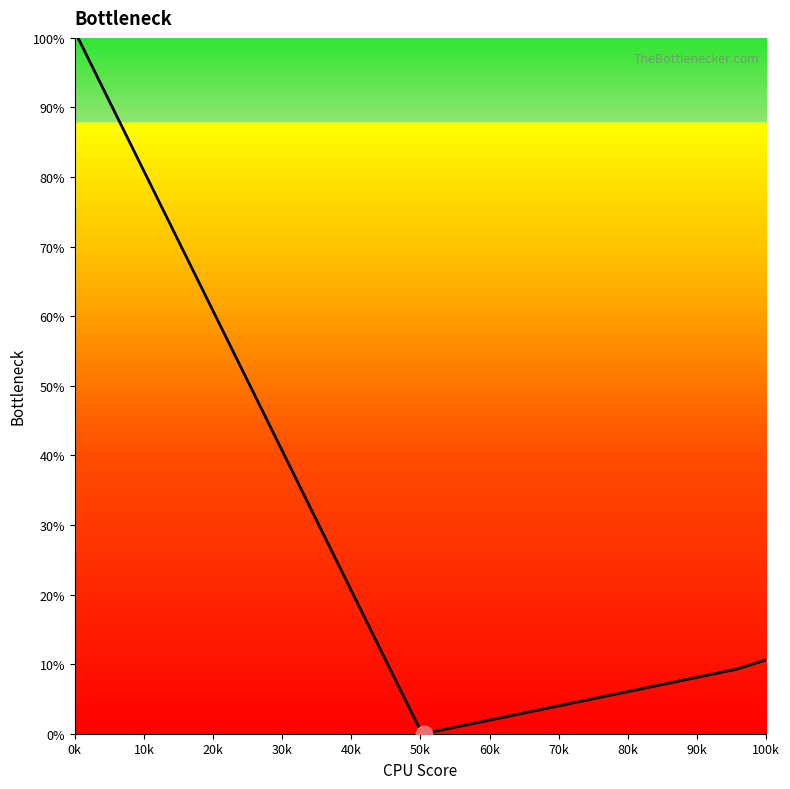

What is the greatest value displayed?

100.0